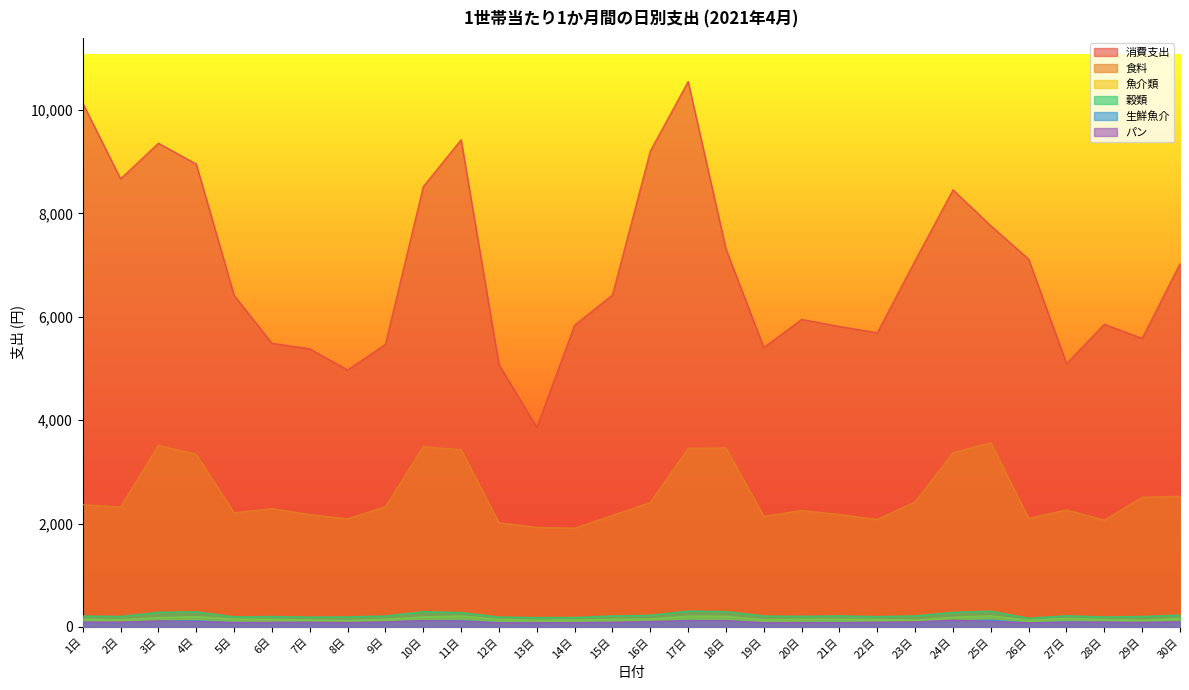

Reading left to right, list all the values displayed in this chart.

消費支出: 1日=10135.8	2日=8669.4	3日=9359.3	4日=8956.0	5日=6416.1	6日=5488.7	7日=5381.0	8日=4972.3	9日=5468.7	10日=8520.7	11日=9426.0	12日=5077.8	13日=3863.0	14日=5839.4	15日=6421.7	16日=9206.6	17日=10552.2	18日=7311.0	19日=5405.4	20日=5949.9	21日=5813.6	22日=5691.9	23日=7087.7	24日=8457.2	25日=7761.2	26日=7115.8	27日=5095.1	28日=5856.7	29日=5583.6	30日=7029.1
食料: 1日=2363.3	2日=2322.0	3日=3514.1	4日=3340.3	5日=2209.1	6日=2289.8	7日=2174.9	8日=2092.5	9日=2328.1	10日=3488.6	11日=3427.8	12日=2016.1	13日=1926.0	14日=1911.5	15日=2157.6	16日=2408.3	17日=3456.1	18日=3463.5	19日=2140.3	20日=2253.7	21日=2175.2	22日=2080.7	23日=2420.5	24日=3371.1	25日=3563.9	26日=2099.2	27日=2263.6	28日=2067.6	29日=2509.2	30日=2530.2
魚介類: 1日=150.0	2日=142.2	3日=179.8	4日=201.2	5日=153.7	6日=147.9	7日=136.2	8日=127.3	9日=149.7	10日=193.2	11日=214.4	12日=148.0	13日=129.9	14日=134.7	15日=148.9	16日=154.7	17日=210.2	18日=209.1	19日=138.1	20日=150.8	21日=150.3	22日=145.2	23日=134.8	24日=188.3	25日=216.0	26日=131.5	27日=167.4	28日=143.5	29日=132.4	30日=168.9
穀類: 1日=212.2	2日=203.6	3日=283.7	4日=294.2	5日=195.7	6日=201.9	7日=191.9	8日=195.4	9日=211.8	10日=296.4	11日=279.6	12日=192.7	13日=181.3	14日=183.4	15日=214.7	16日=225.8	17日=308.2	18日=297.0	19日=212.1	20日=206.3	21日=214.6	22日=200.3	23日=215.2	24日=282.6	25日=307.0	26日=169.0	27日=217.8	28日=193.6	29日=202.7	30日=230.6
生鮮魚介: 1日=88.2	2日=79.3	3日=111.1	4日=119.3	5日=83.2	6日=82.0	7日=75.8	8日=73.4	9日=86.2	10日=122.4	11日=121.6	12日=80.6	13日=68.1	14日=81.5	15日=79.7	16日=87.6	17日=124.2	18日=119.0	19日=75.1	20日=82.2	21日=84.7	22日=79.4	23日=70.8	24日=115.6	25日=132.1	26日=76.0	27日=96.7	28日=89.8	29日=74.8	30日=98.1
パン: 1日=93.0	2日=95.3	3日=115.6	4日=105.8	5日=85.0	6日=89.4	7日=93.1	8日=86.1	9日=98.3	10日=122.7	11日=114.8	12日=78.8	13日=83.3	14日=82.6	15日=91.3	16日=107.0	17日=120.7	18日=121.2	19日=82.5	20日=83.6	21日=81.8	22日=93.2	23日=98.7	24日=131.2	25日=107.7	26日=78.3	27日=92.6	28日=94.4	29日=88.4	30日=100.7